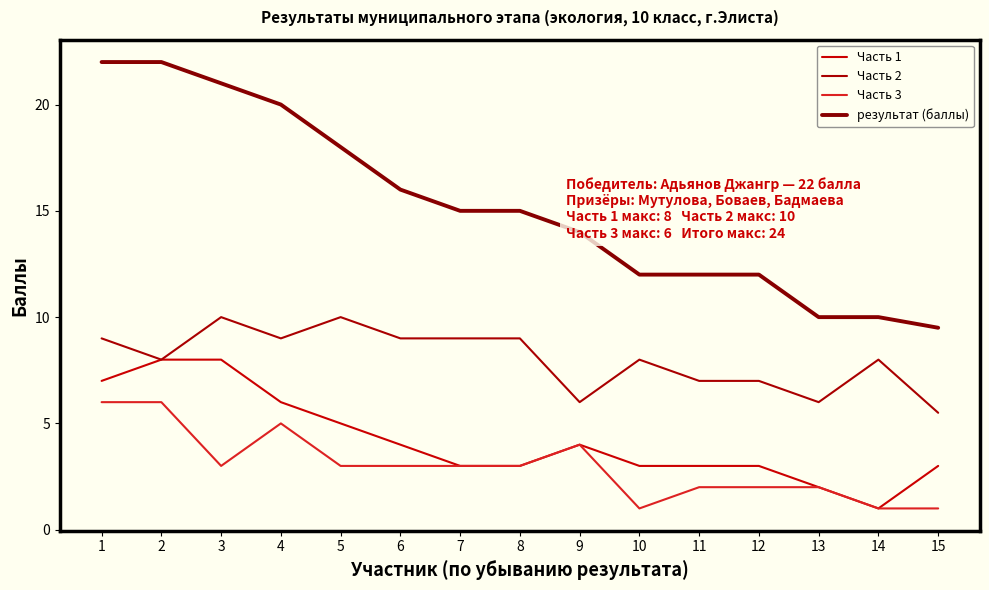

Reading left to right, list all the values displayed in this chart.

Часть 1: 7.0	8.0	8.0	6.0	5.0	4.0	3.0	3.0	4.0	3.0	3.0	3.0	2.0	1.0	3.0
Часть 2: 9.0	8.0	10.0	9.0	10.0	9.0	9.0	9.0	6.0	8.0	7.0	7.0	6.0	8.0	5.5
Часть 3: 6.0	6.0	3.0	5.0	3.0	3.0	3.0	3.0	4.0	1.0	2.0	2.0	2.0	1.0	1.0
результат (баллы): 22.0	22.0	21.0	20.0	18.0	16.0	15.0	15.0	14.0	12.0	12.0	12.0	10.0	10.0	9.5